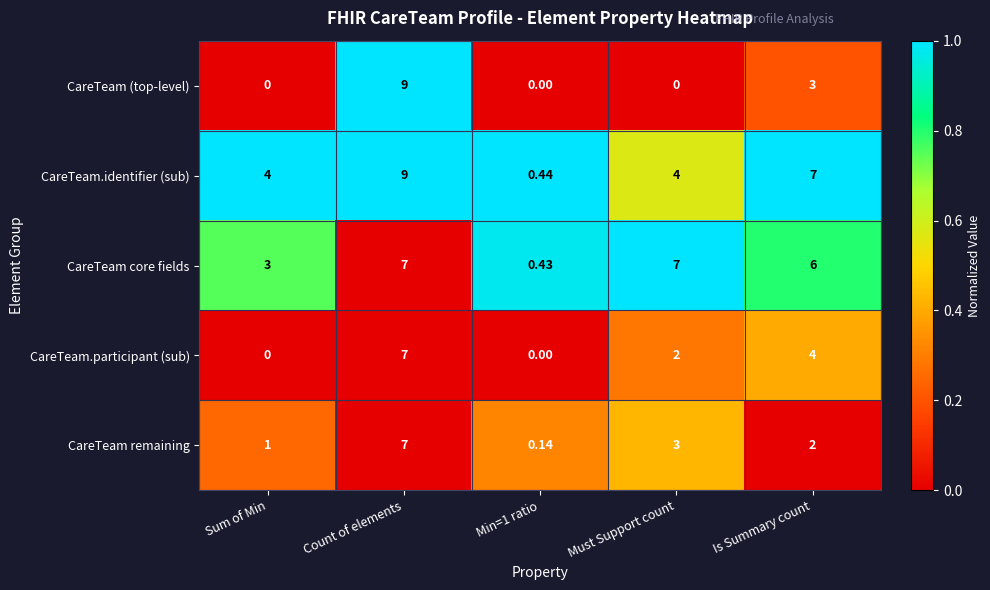

Where does the CareTeam.participant (sub) series first go above 2?

Count of elements